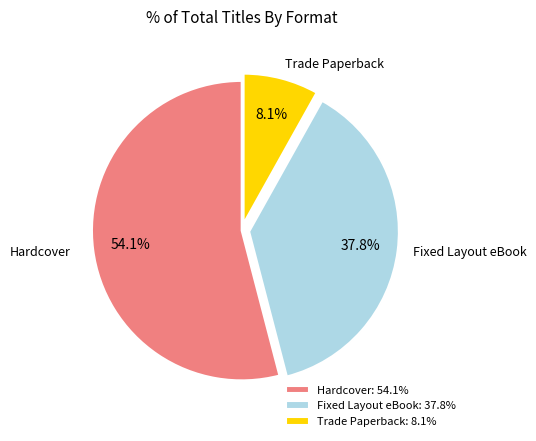

What is the smallest slice in the pie chart?

Trade Paperback